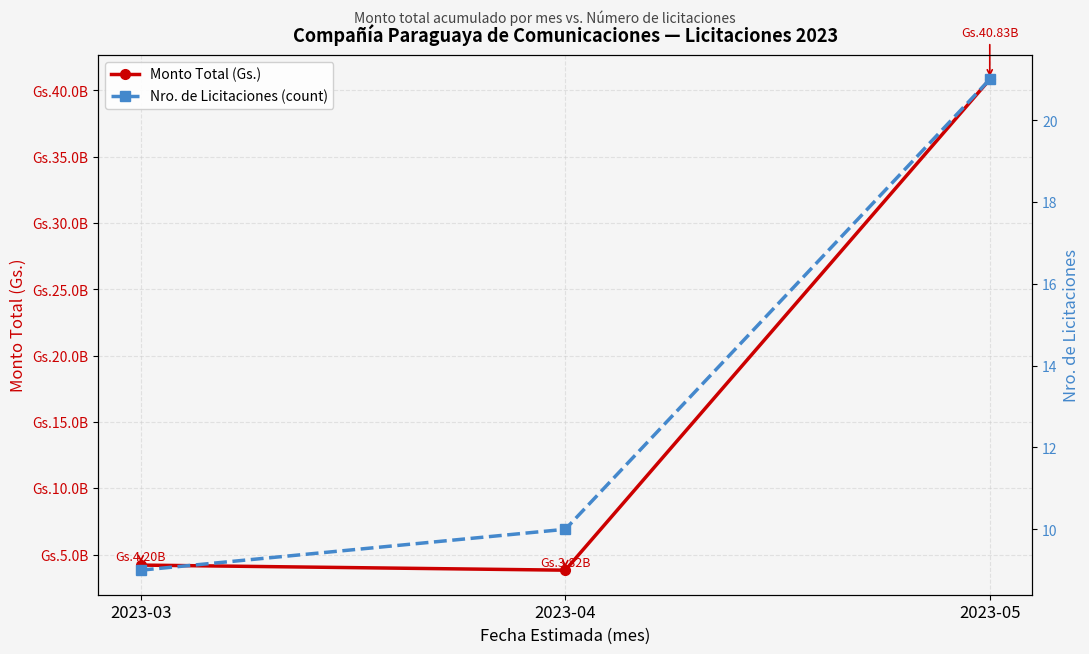

What is the sum of all Monto Total (Gs.) values?

48851352064